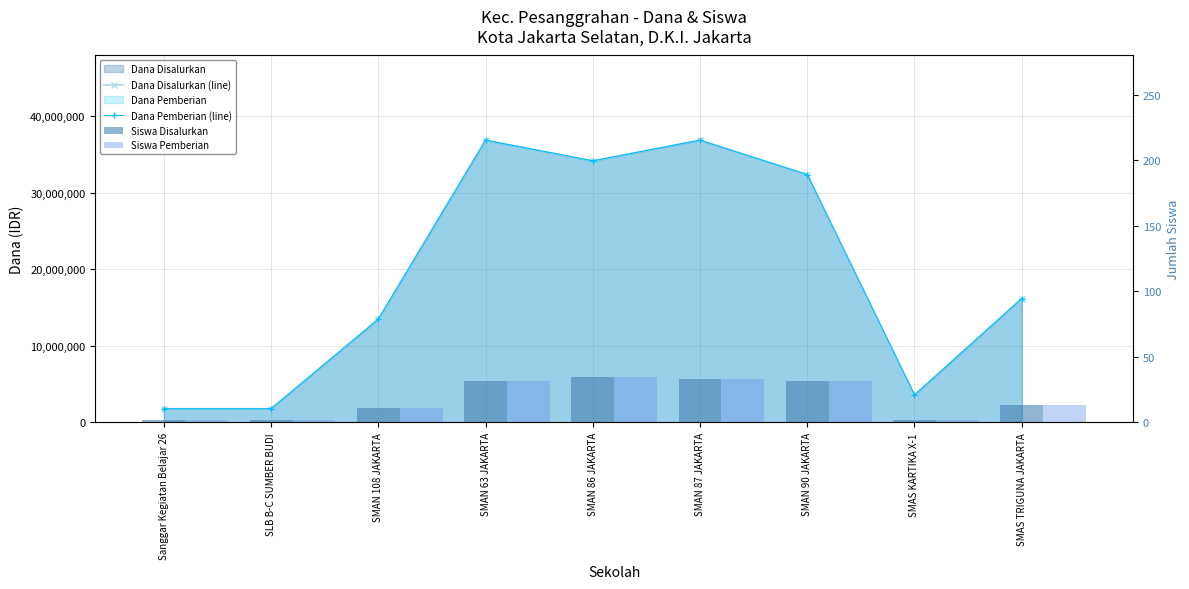

What is the difference between the maximum and minimum values in the Dana Disalurkan (line) series?

35100000